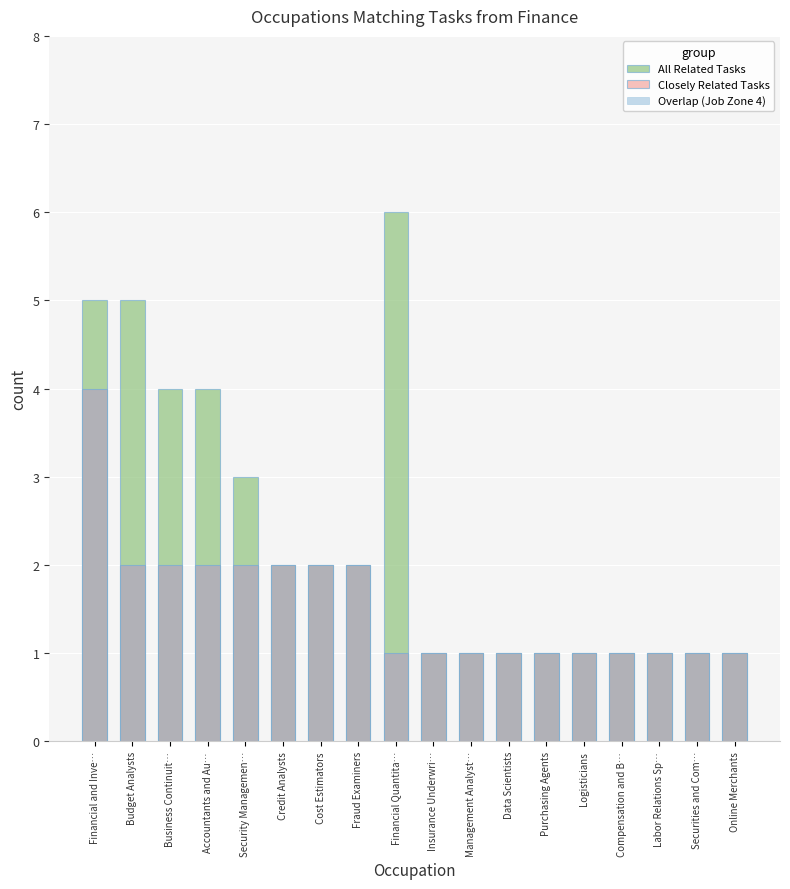

Count the Closely Related Tasks values in the range 1 to 2.

17